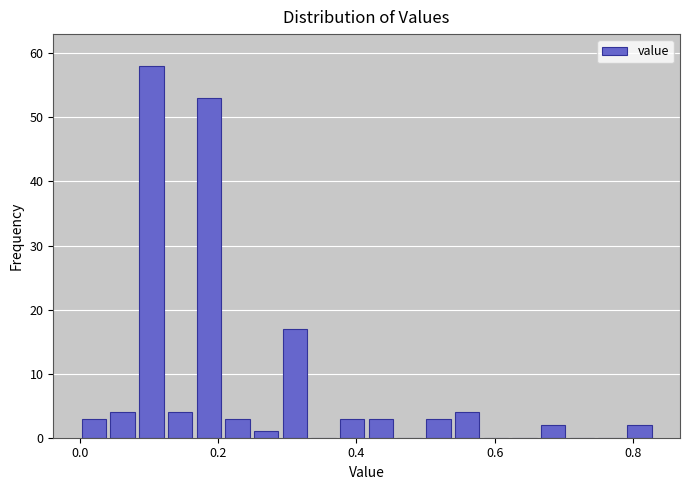

Read against the x-axis, roughly where is the centre of the tallest bar?

0.10